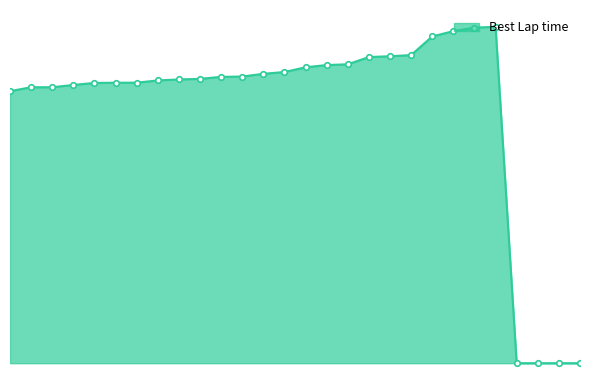

Does the chart have visible grid lines?

No